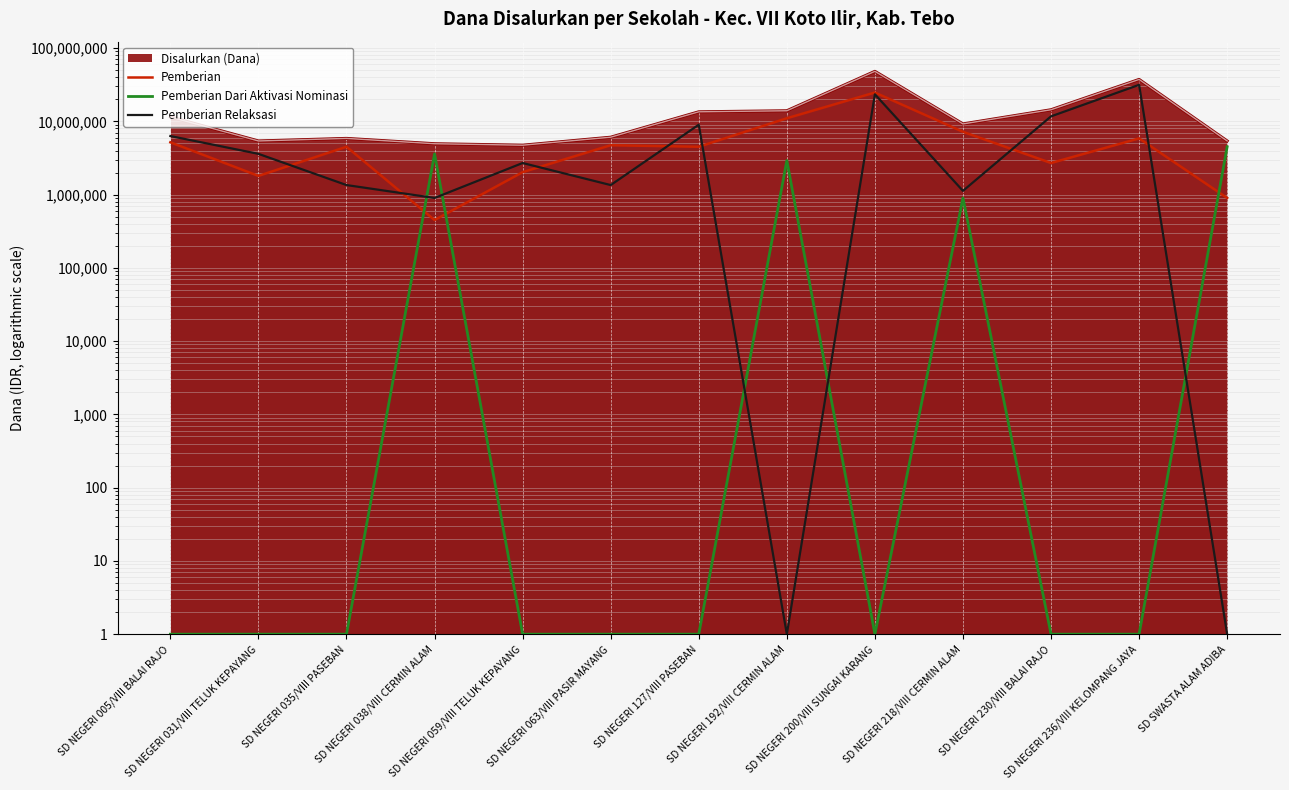

Where does the Pemberian Relaksasi series first go above 2700000?

SD NEGERI 005/VIII BALAI RAJO